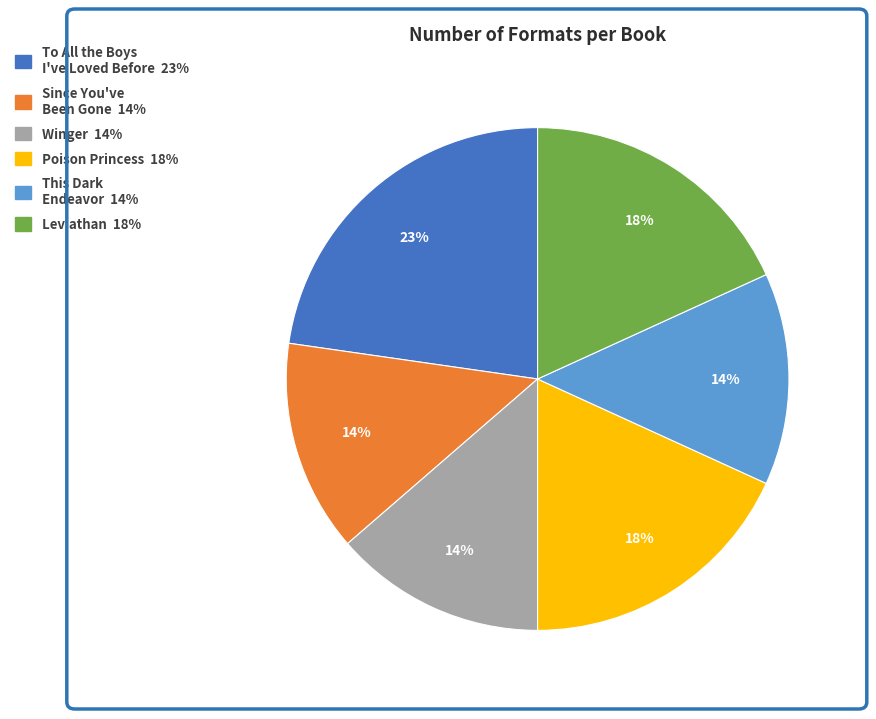

To the nearest percent, what is the difference between the largest and smallest slice percentages?

9%